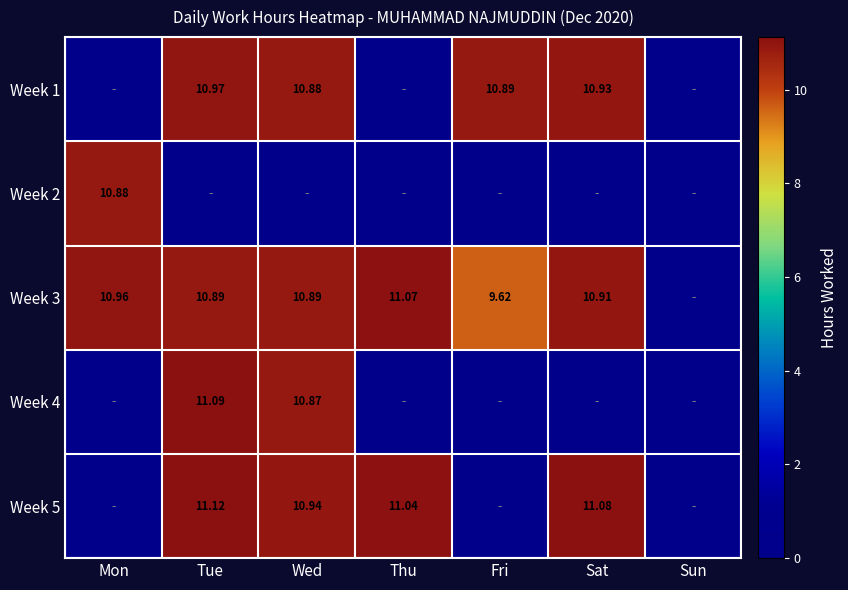

Is the value of Week 1 at Fri greater than the value of Week 5 at Tue?

No